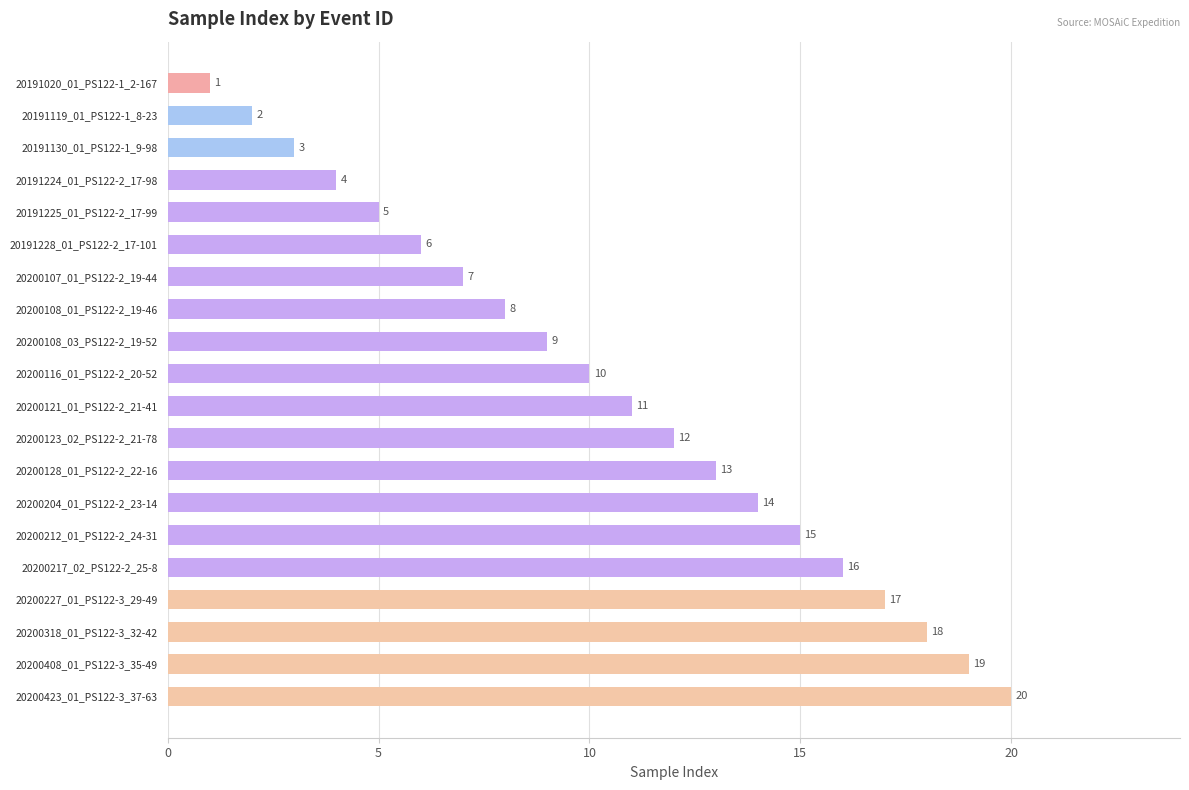

List the labels in order of value, smallest first.

20191020_01_PS122-1_2-167, 20191119_01_PS122-1_8-23, 20191130_01_PS122-1_9-98, 20191224_01_PS122-2_17-98, 20191225_01_PS122-2_17-99, 20191228_01_PS122-2_17-101, 20200107_01_PS122-2_19-44, 20200108_01_PS122-2_19-46, 20200108_03_PS122-2_19-52, 20200116_01_PS122-2_20-52, 20200121_01_PS122-2_21-41, 20200123_02_PS122-2_21-78, 20200128_01_PS122-2_22-16, 20200204_01_PS122-2_23-14, 20200212_01_PS122-2_24-31, 20200217_02_PS122-2_25-8, 20200227_01_PS122-3_29-49, 20200318_01_PS122-3_32-42, 20200408_01_PS122-3_35-49, 20200423_01_PS122-3_37-63